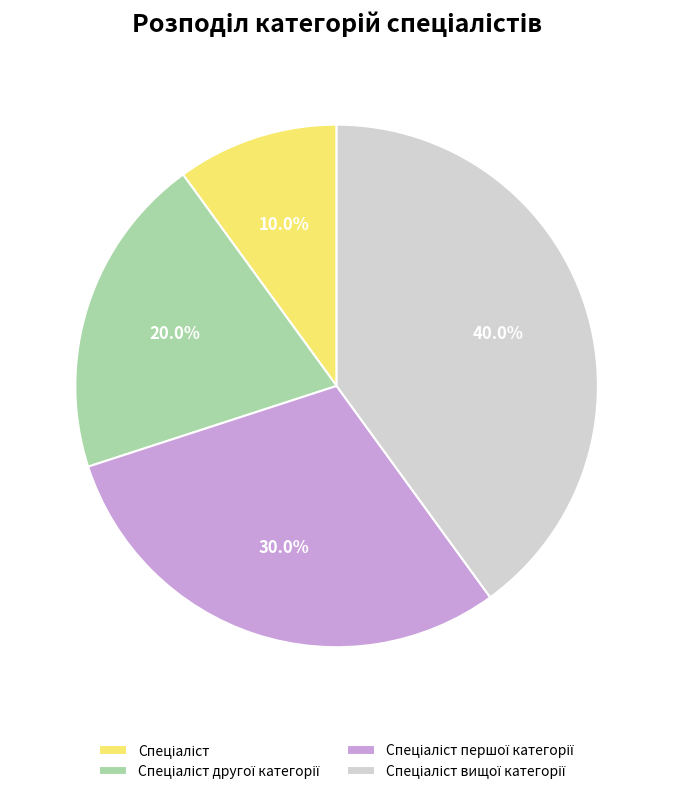

Is there any slice that represents more than half of the pie?

No